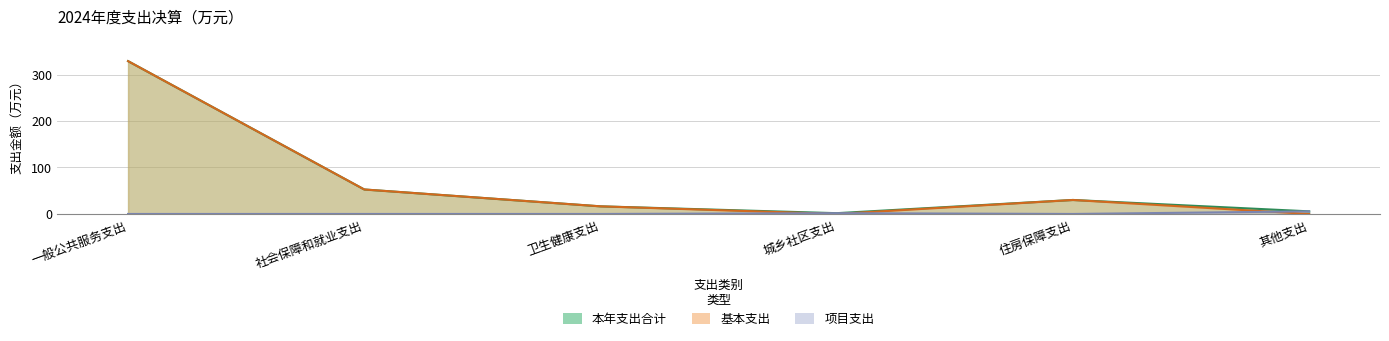

How many lines are shown in the chart?

3